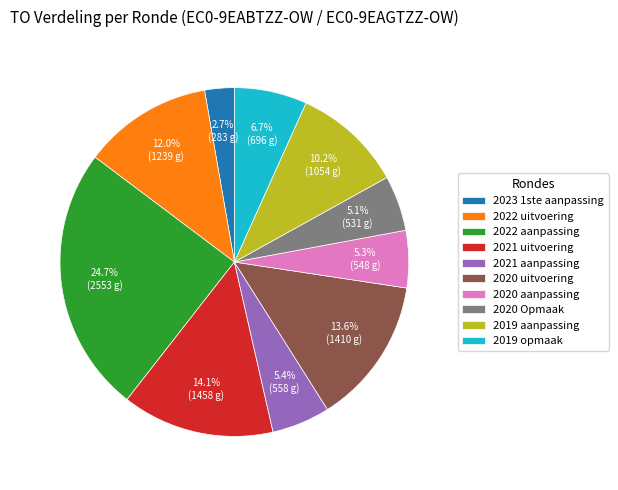

Approximately how many times larger is the value at 2019 opmaak compared to 2020 Opmaak?

1.3